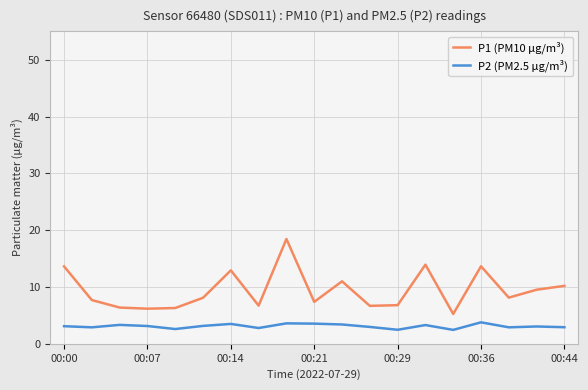

True or false: P2 (PM2.5 μg/m³) and P1 (PM10 μg/m³) cross at least once.

False